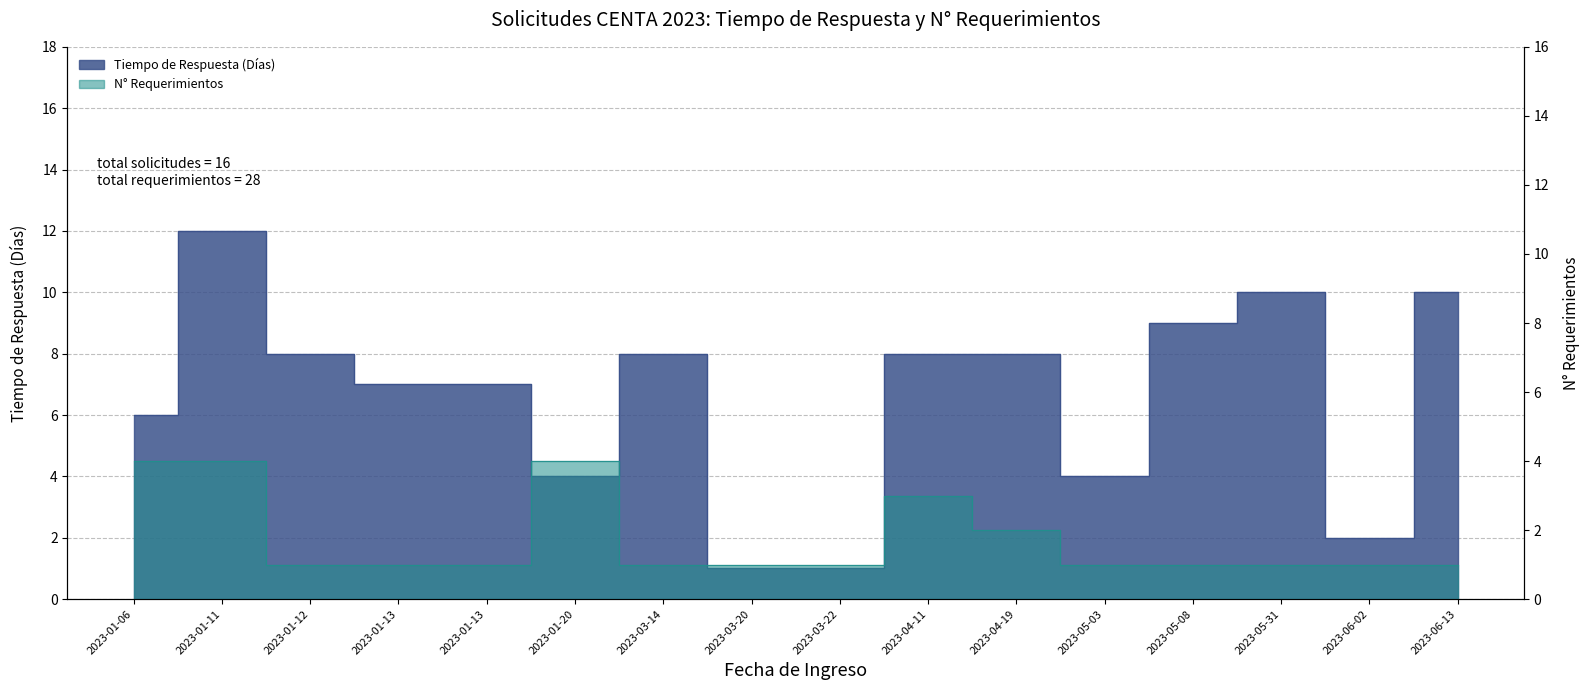

True or false: N° Requerimientos and Tiempo de Respuesta (Días) cross at least once.

False